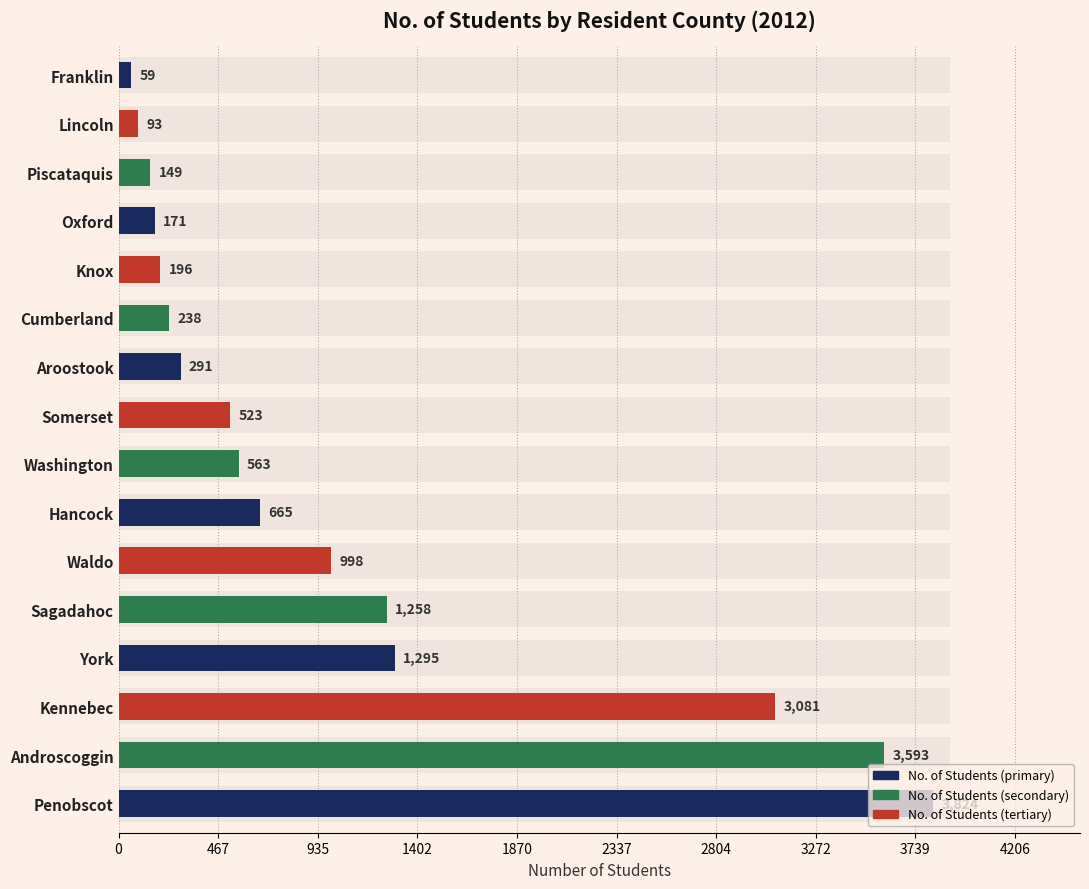

True or false: the data shows 58 at Oxford.

False